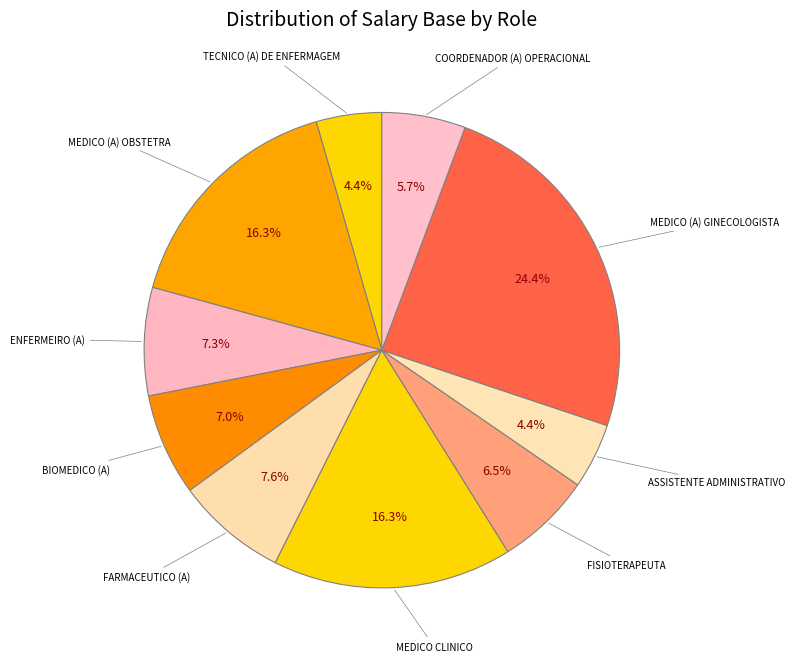

Is it true that FARMACEUTICO (A) is 8% of the pie?

True